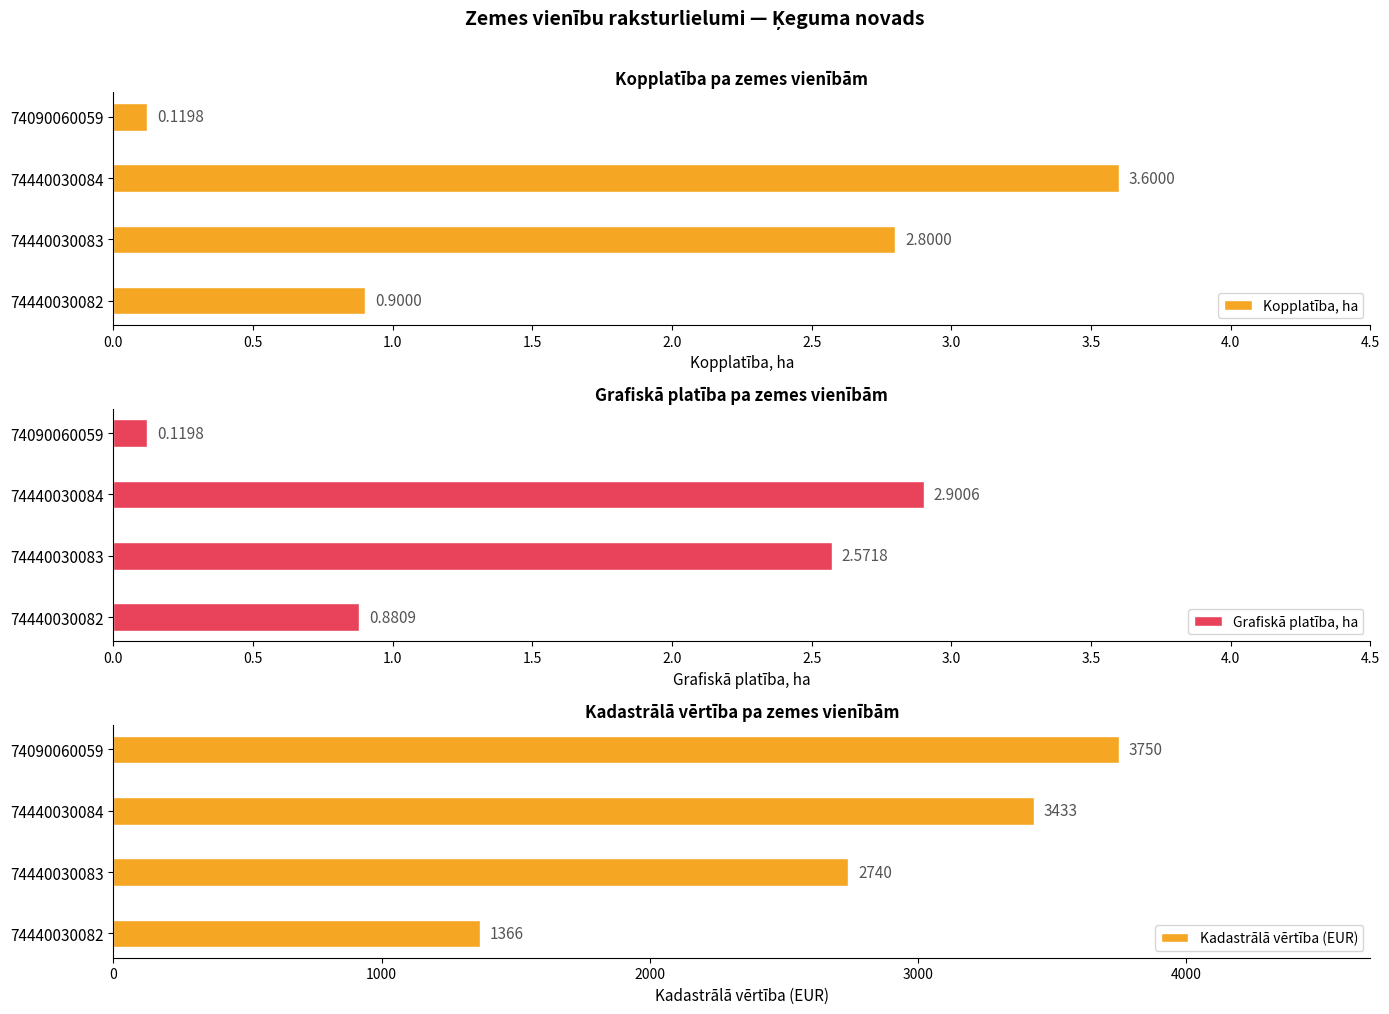

What are all the series names shown in the legend?

Kopplatība, ha, Grafiskā platība, ha, Kadastrālā vērtība (EUR)